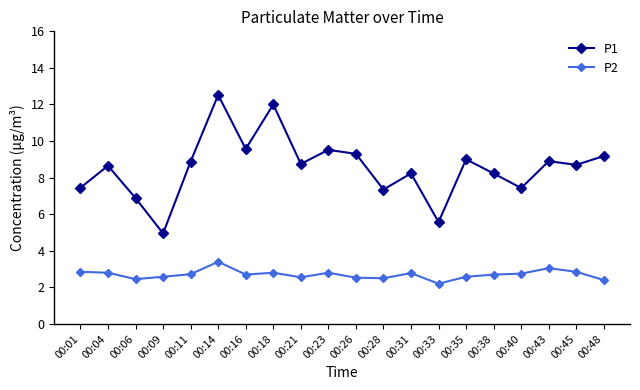

How many data points in P1 are less than 8?

6